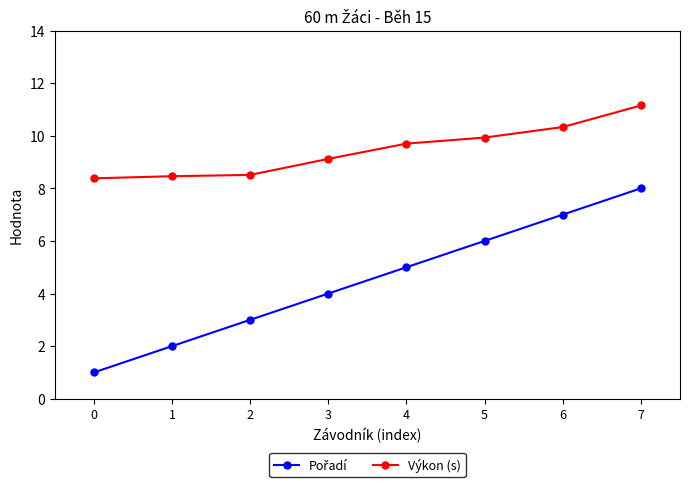

The Výkon (s) series shows 9.1 at 3. True or false?

True